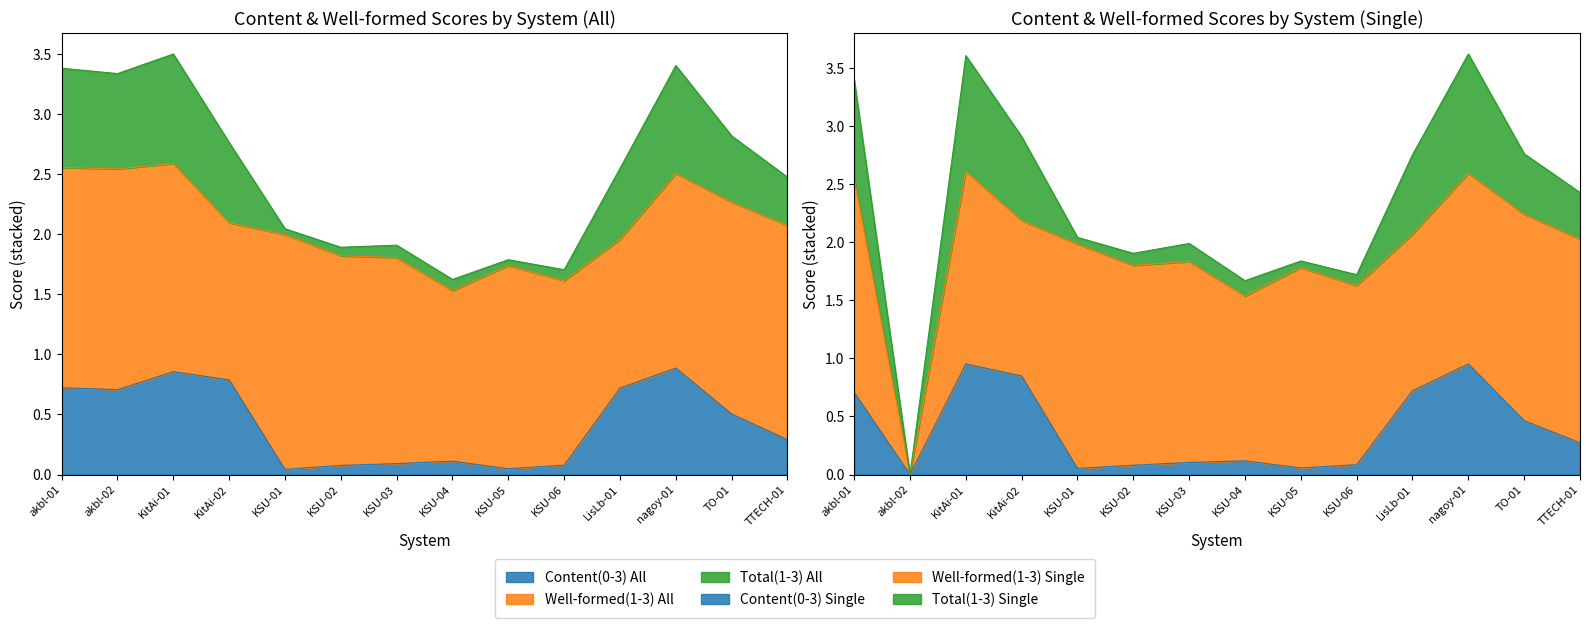

At which label does Well-formed(1-3) Single first exceed 1?

akbl-01